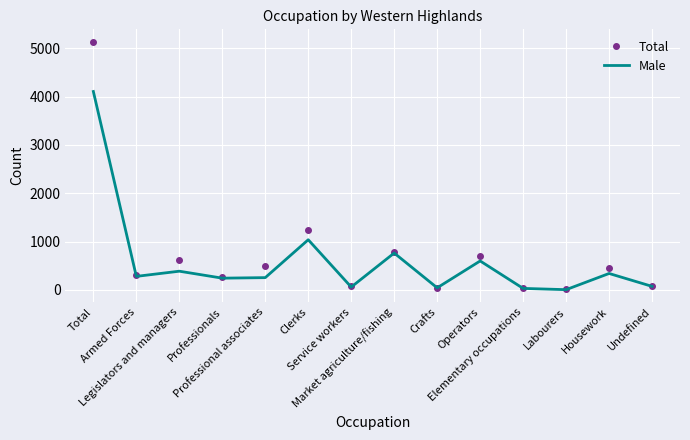

Where is Total nearest to the value 2573?

Clerks